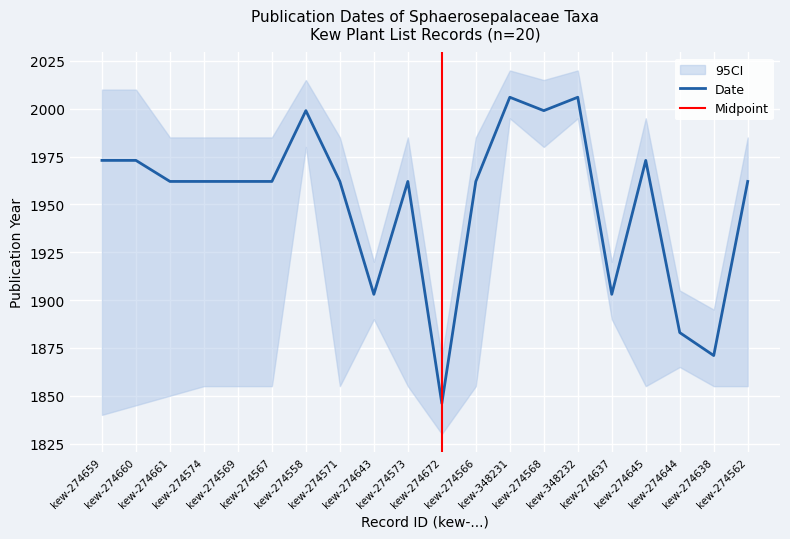

What is the average value?

1952